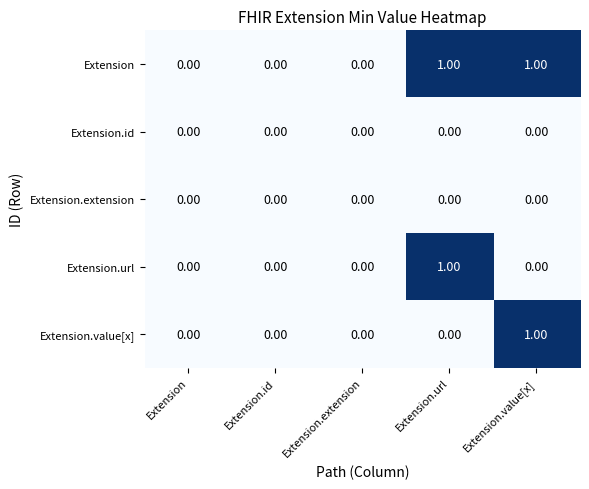

Which series has the largest total across all categories?

Extension